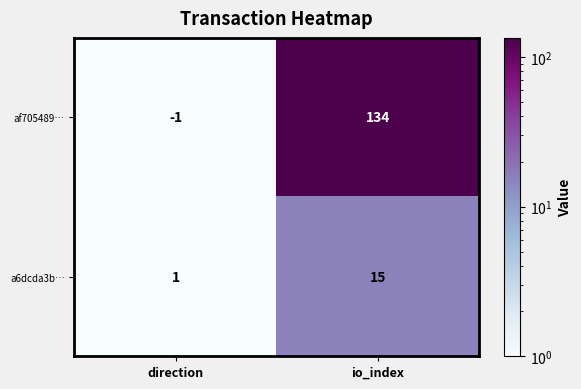

Reading left to right, list all the values displayed in this chart.

af705489…: -1	134
a6dcda3b…: 1	15